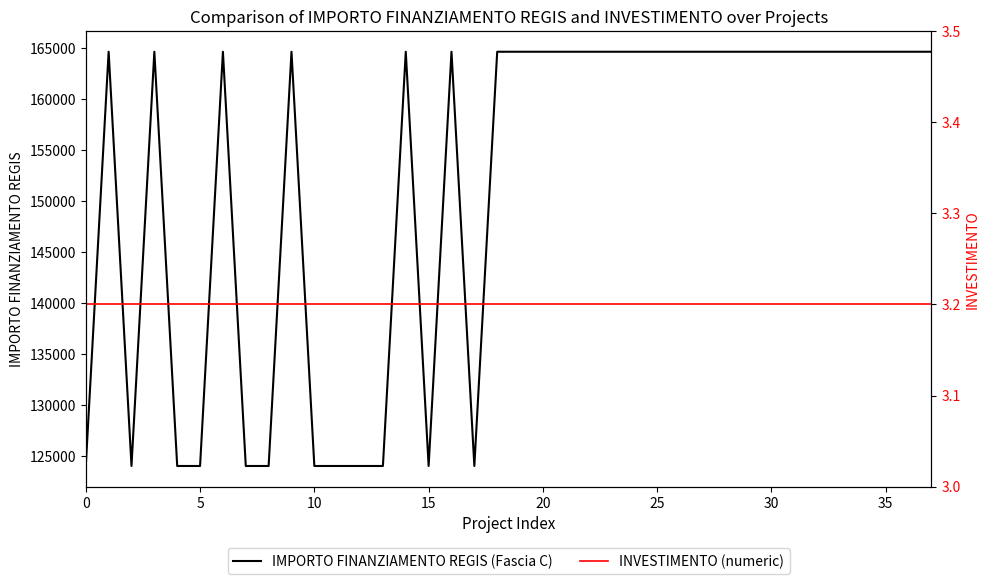

What is the label of the 30th point from the left?

29